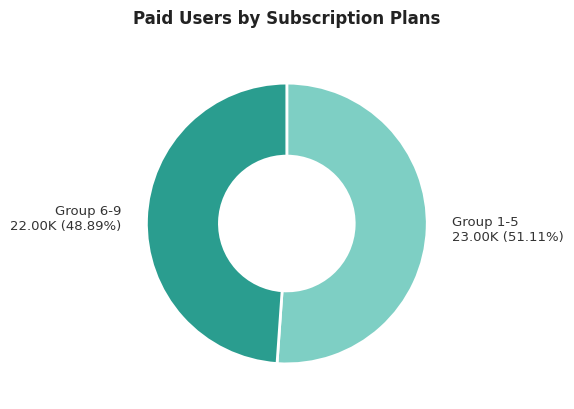

Is Group 1-5 the majority of the pie?

Yes